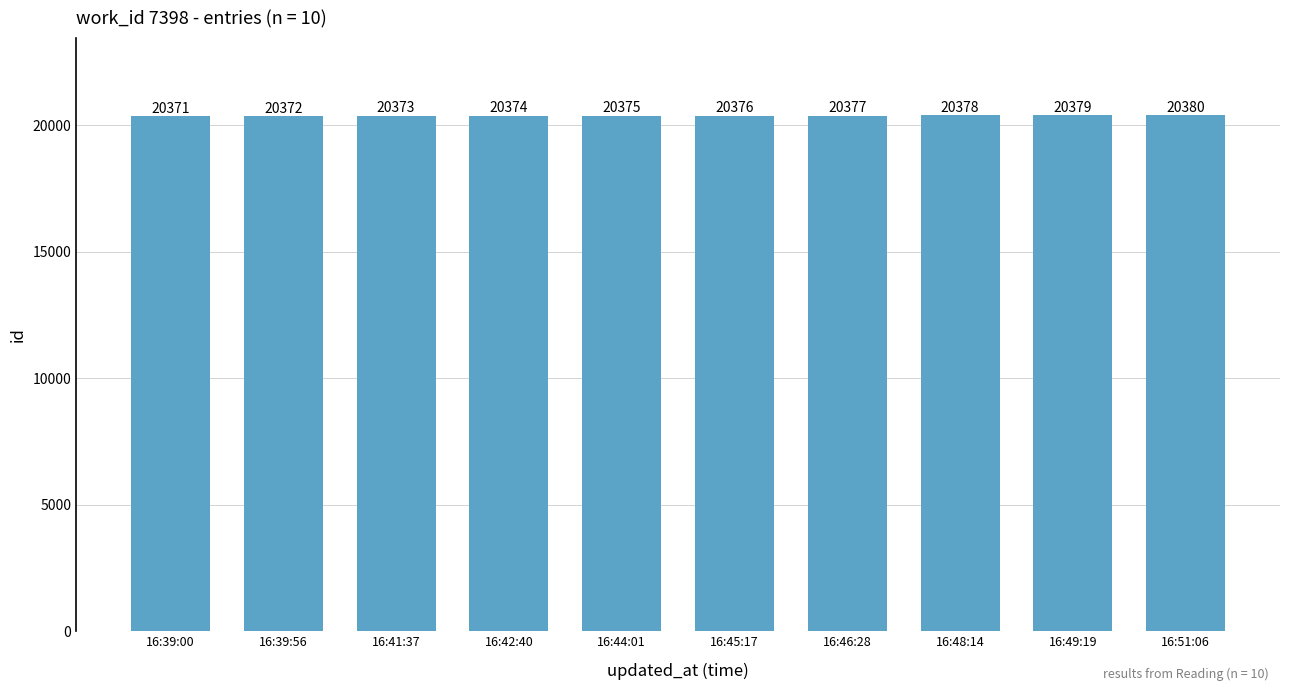

What is the maximum value shown in the chart?

20380